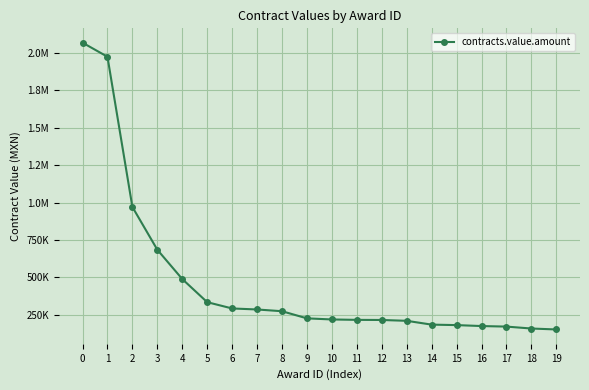

Is this an area chart (filled region under the line)?

No